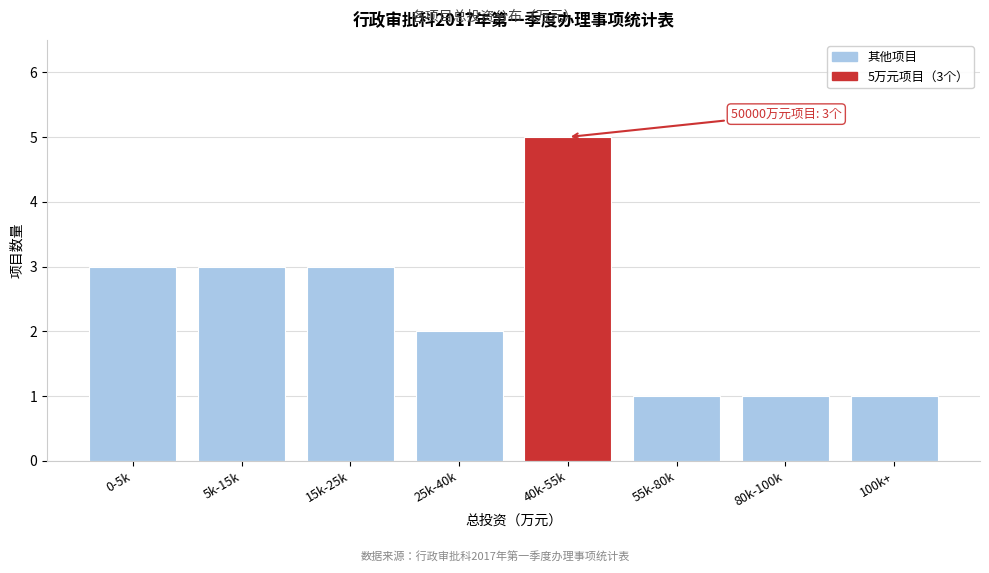

Reading left to right, transcribe all the data shown in this chart.

0-5k=3	5k-15k=3	15k-25k=3	25k-40k=2	40k-55k=5	55k-80k=1	80k-100k=1	100k+=1